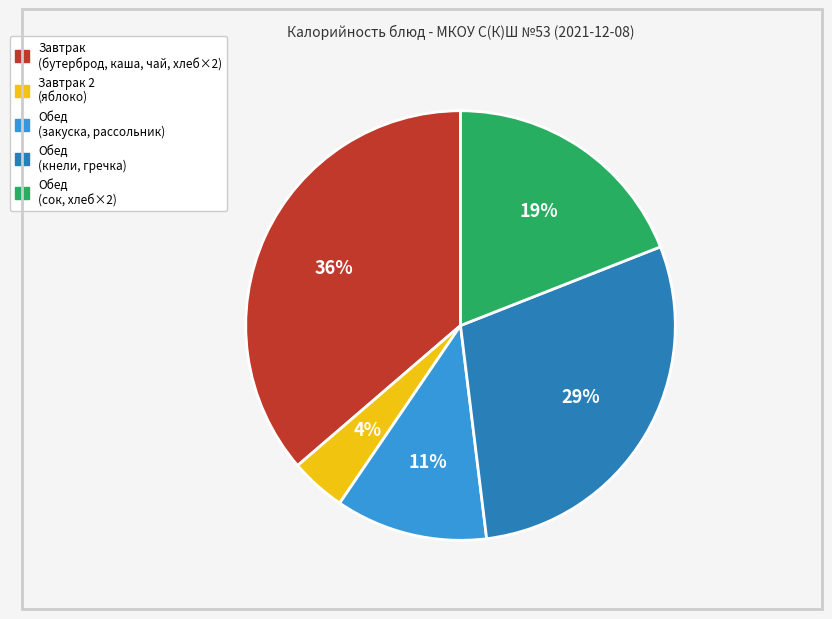

How many segments does this pie chart have?

5